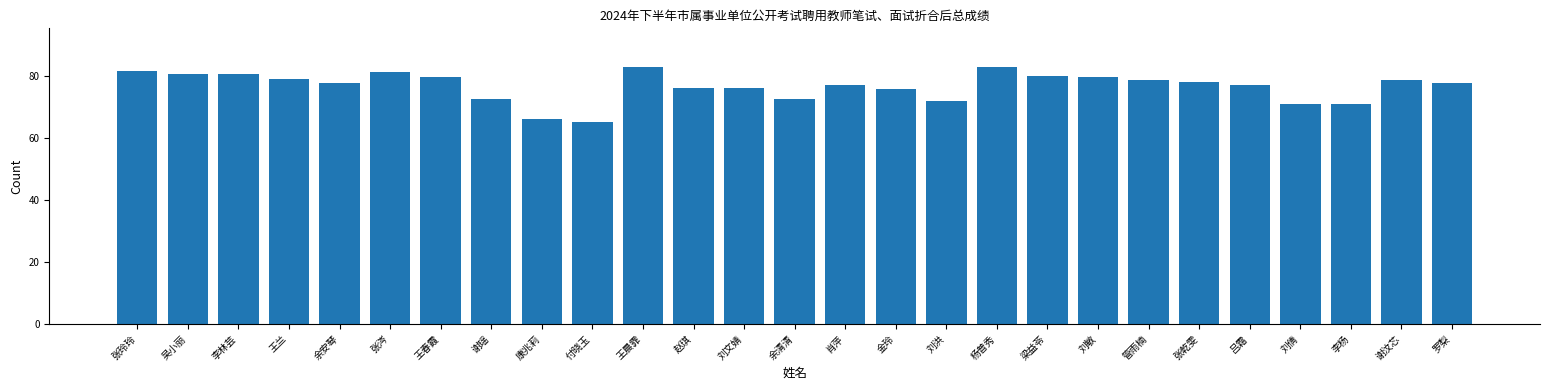

What is the difference between the second highest and minimum values?

17.5